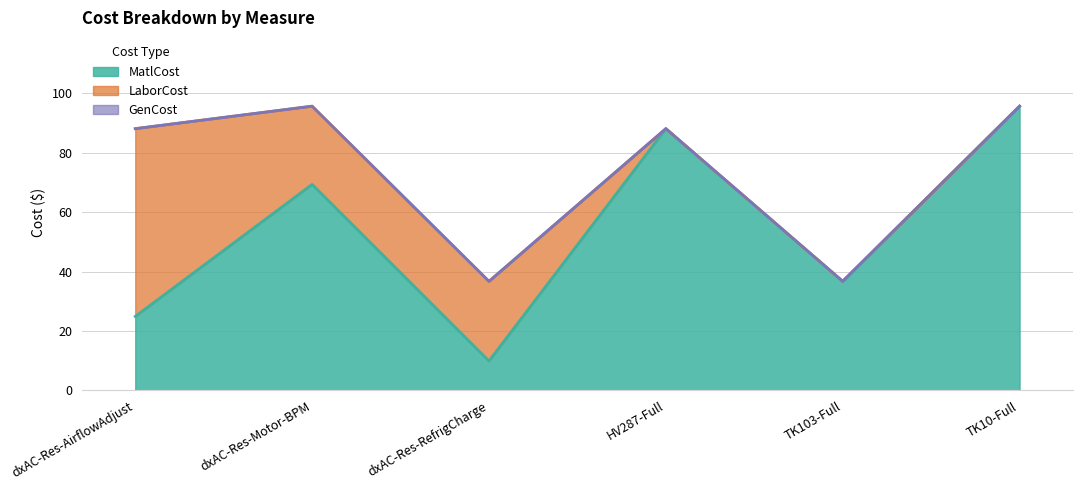

What position from the left is dxAC-Res-Motor-BPM?

2